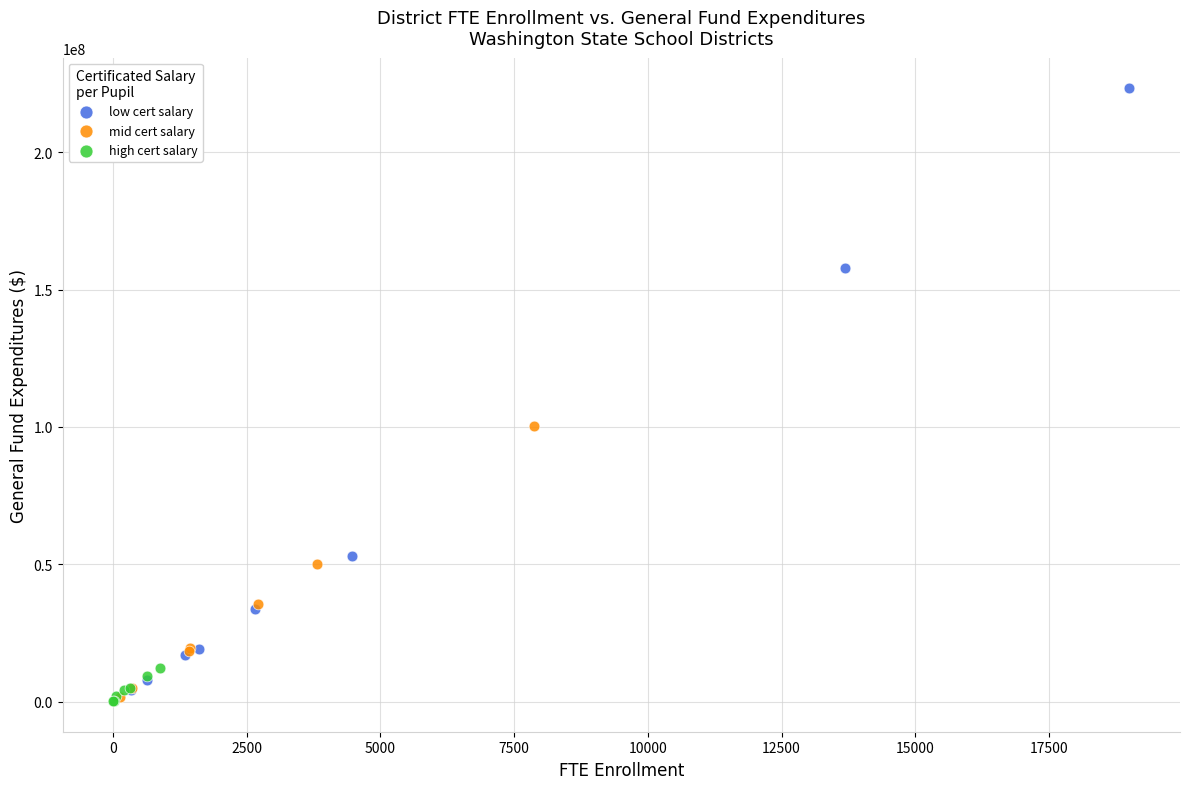

What are all the series names shown in the legend?

low cert salary, mid cert salary, high cert salary